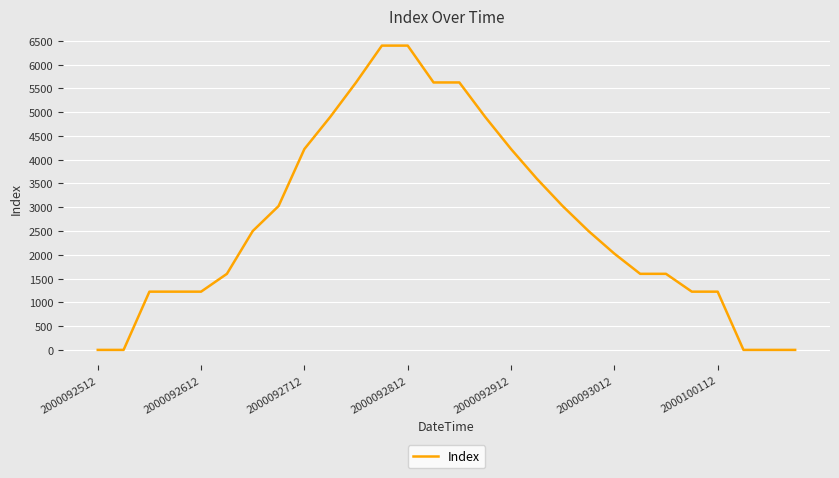

What is the maximum value shown in the chart?

6400